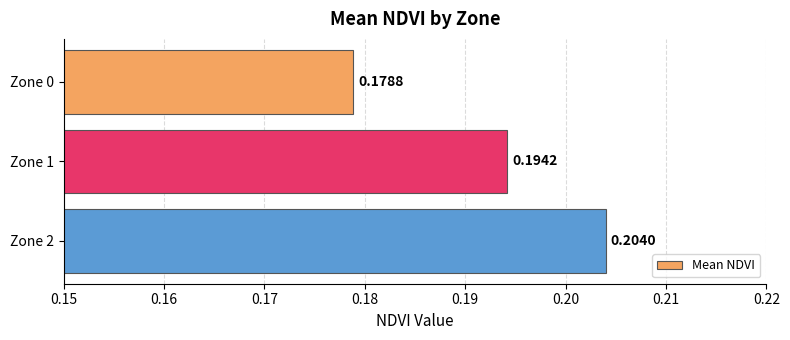

List the labels in order of value, smallest first.

Zone 0, Zone 1, Zone 2